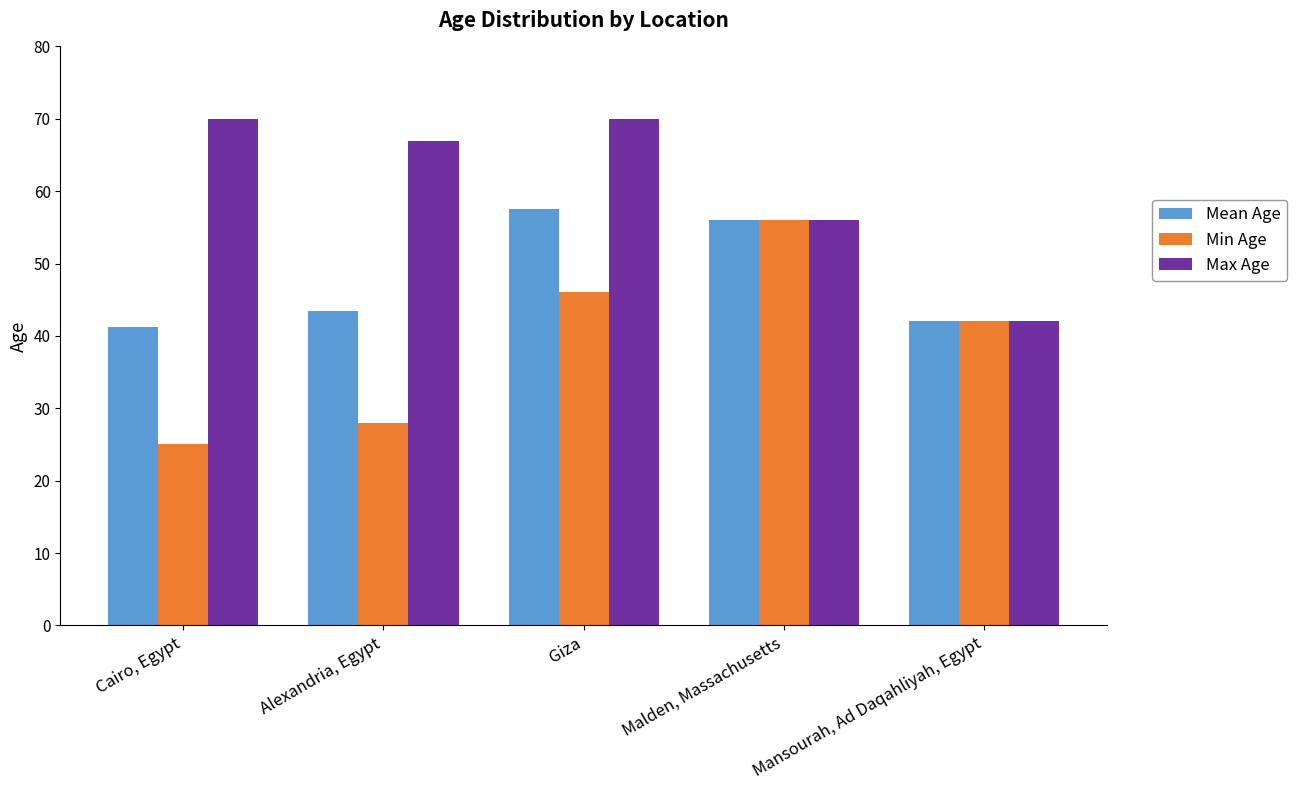

What is the difference between the maximum and minimum values in the Mean Age series?

16.3